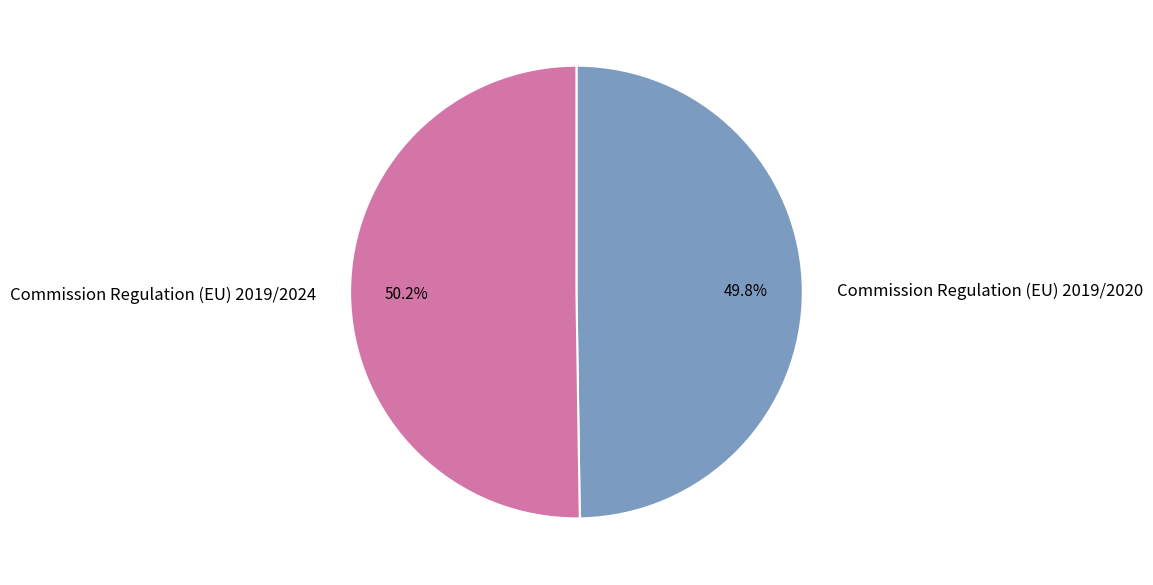

Is there a majority slice in this chart?

Yes